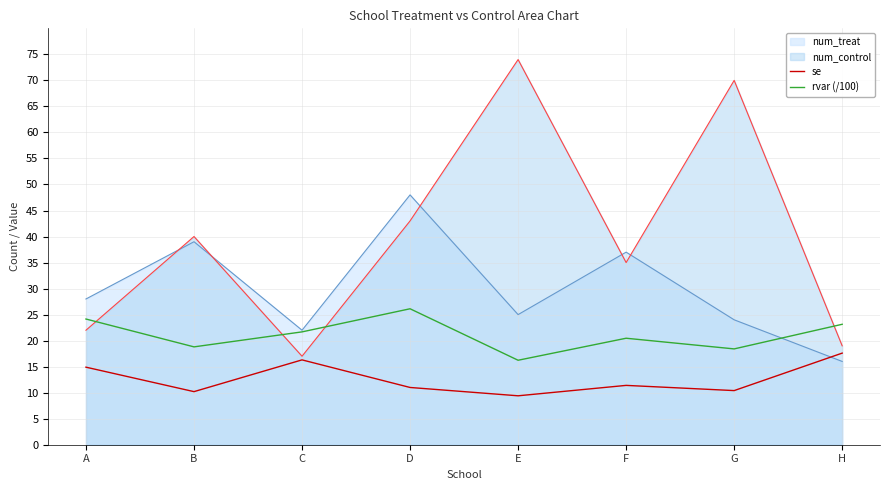

At how many categories does at least one series exceed 17?

8